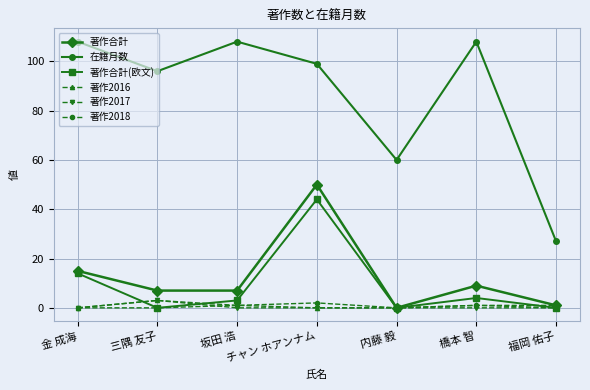

Between 金 成海 and 橋本 智, which series saw the biggest shift?

著作合計(欧文)